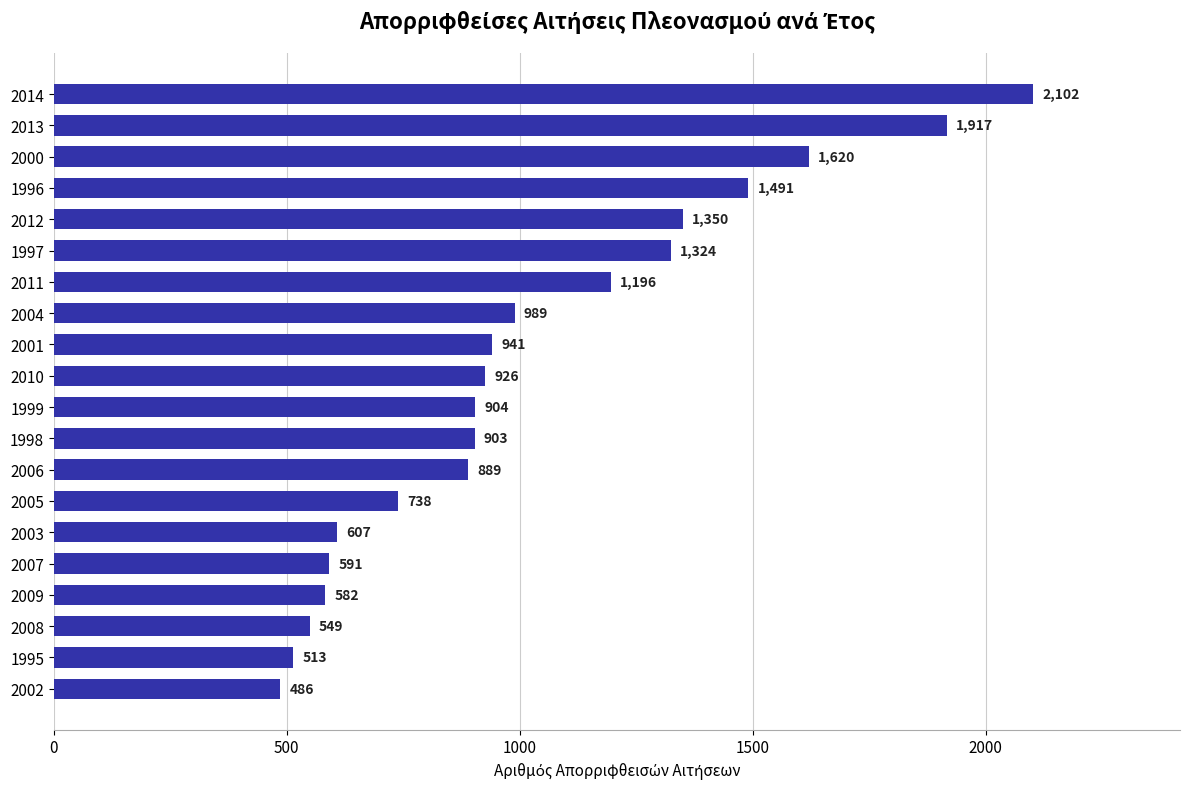

The value at 2005 is 738. True or false?

True